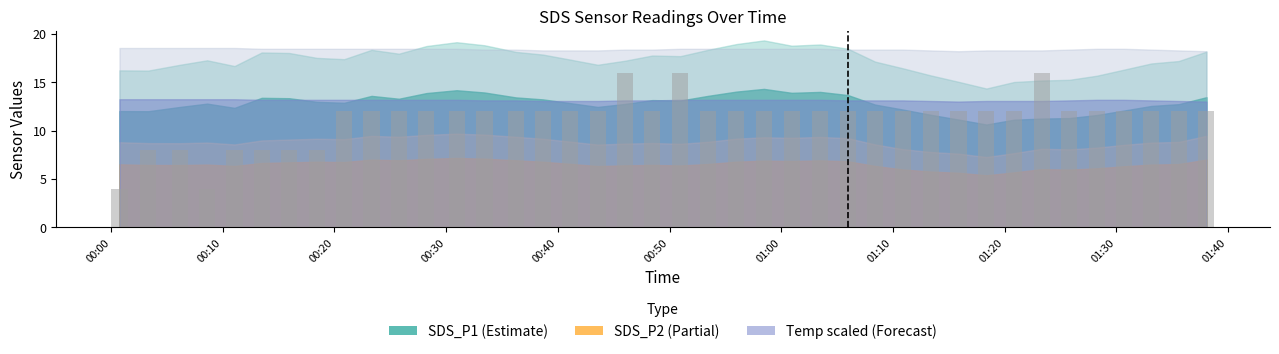

How many bars are there in total?

40